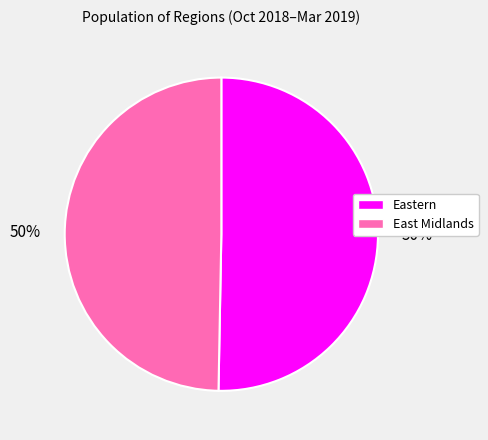

To the nearest percent, what is the average slice percentage?

50%